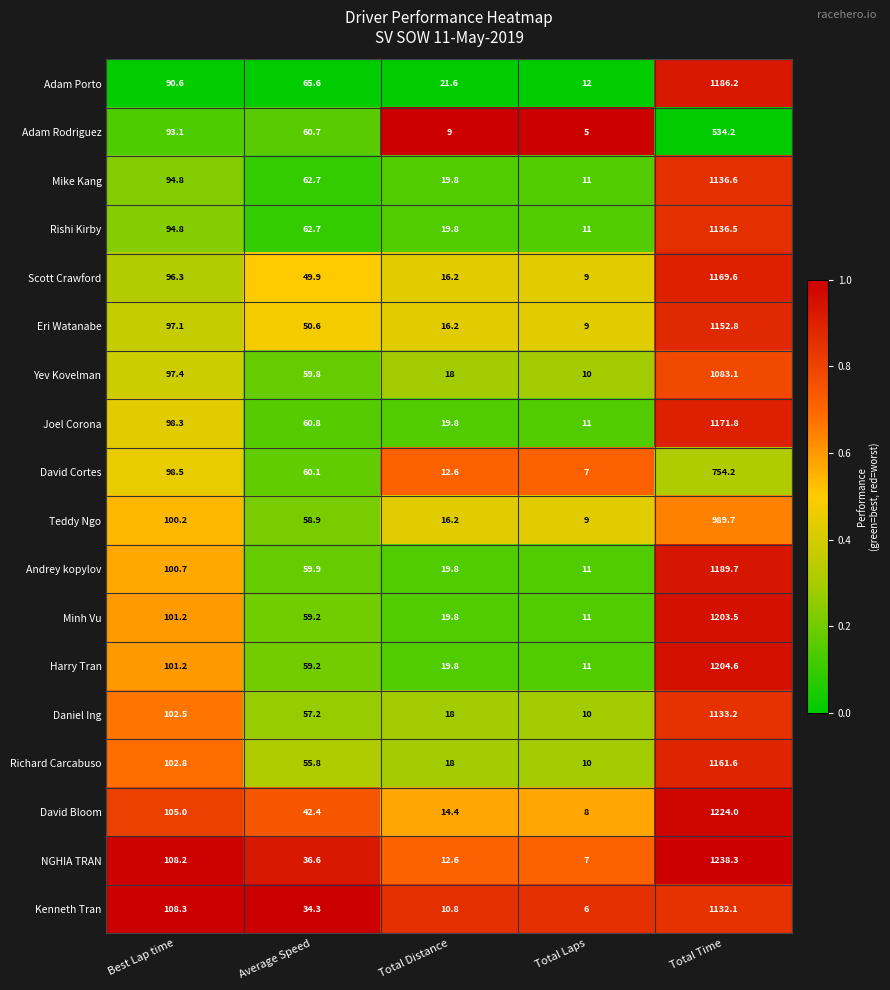

True or false: David Bloom has a value of 63.6 at Best Lap time.

False